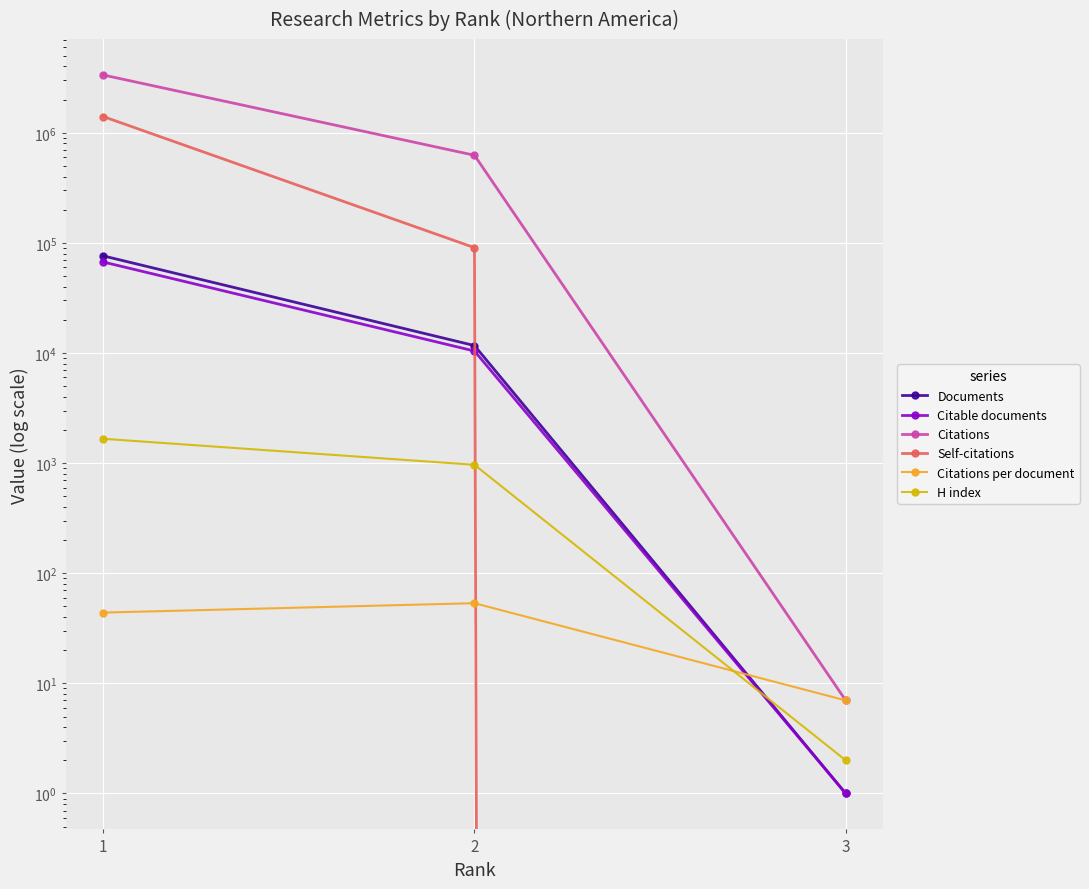

What is the value of the Documents point at the 2nd from the left?

11688.0